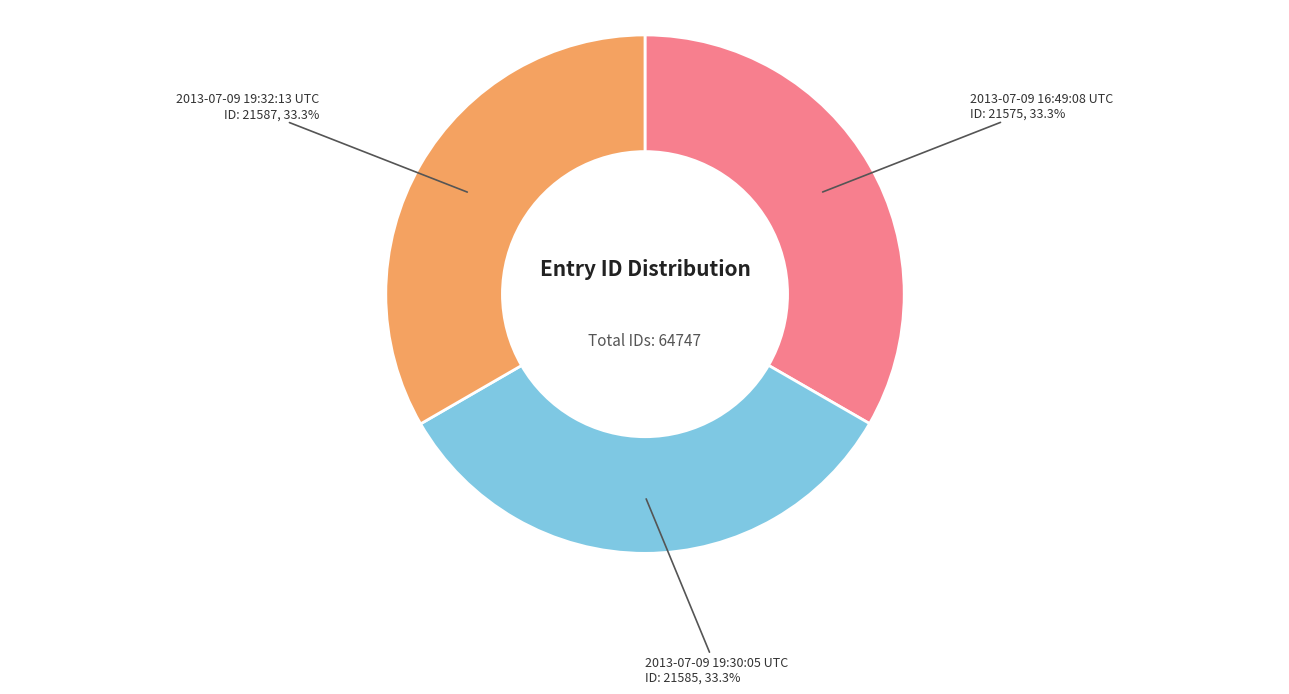

Approximately how many times larger is the value at 2013-07-09 19:32:13 UTC compared to 2013-07-09 16:49:08 UTC?

1.0